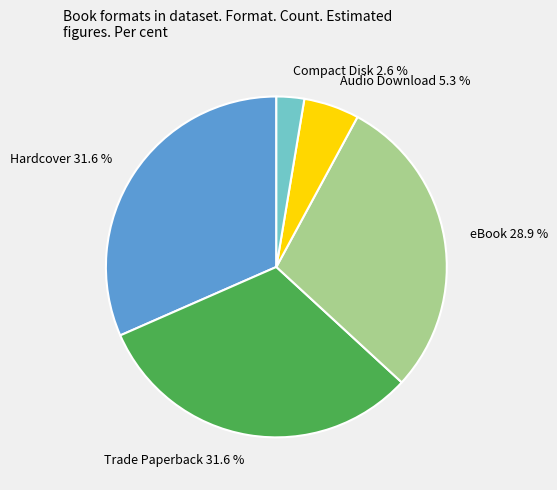

Does any single category account for the majority?

No